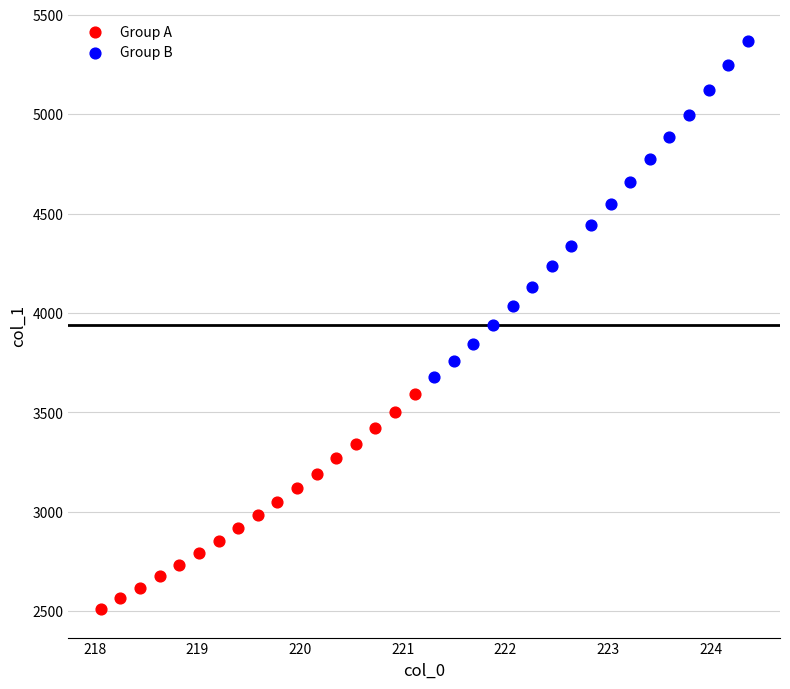

Which series has the widest spread of Y values?

Group B